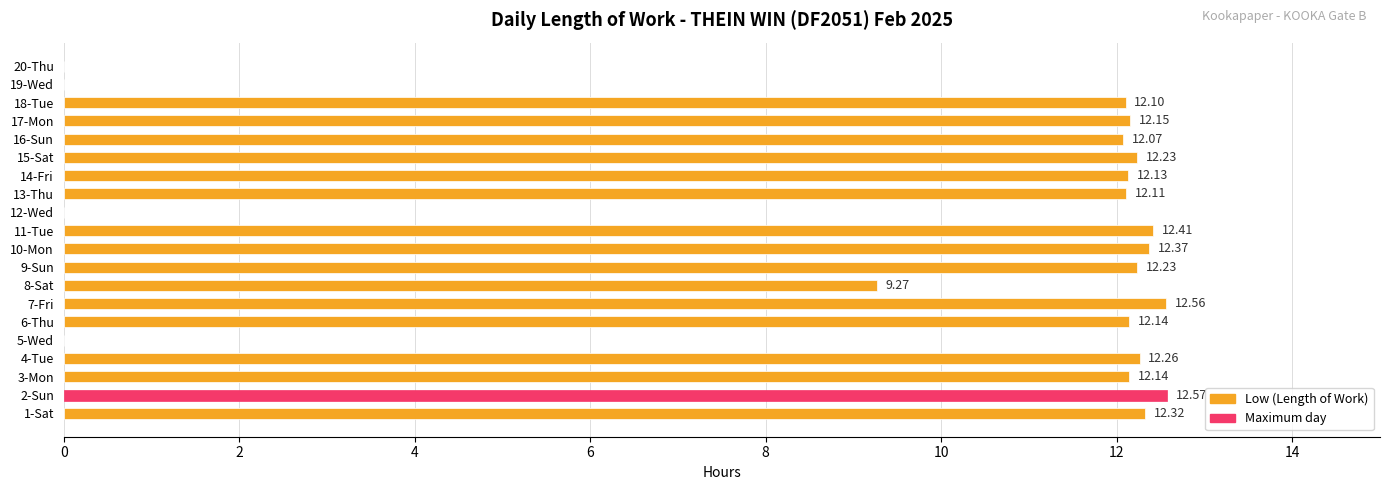

Approximately how many times larger is the value at 1-Sat compared to 9-Sun?

1.0